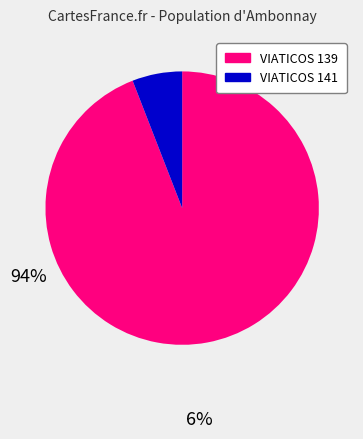

Which slice is the largest?

VIATICOS 139